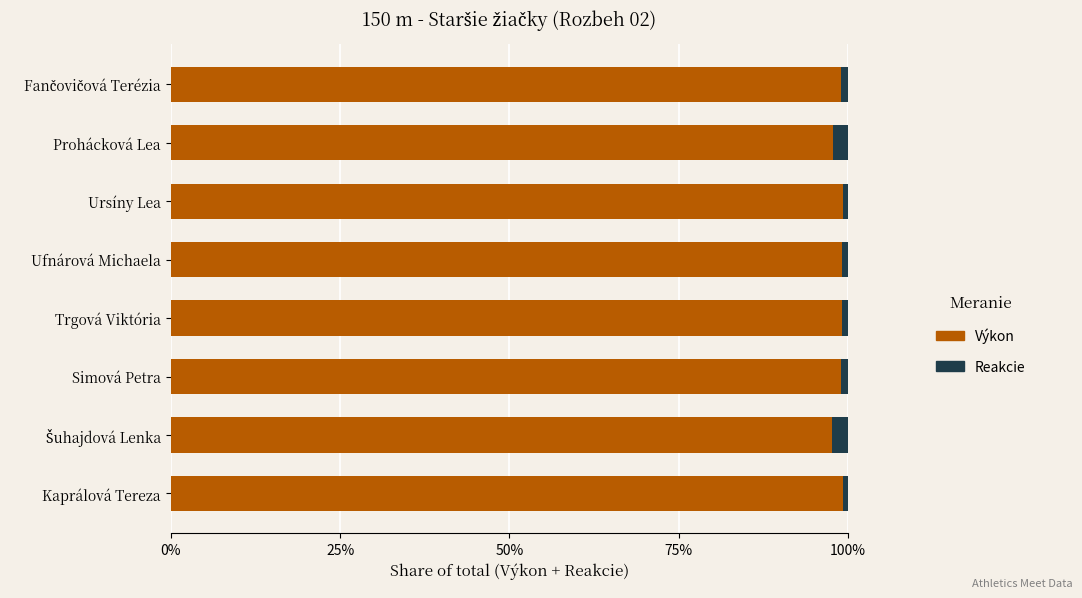

The Výkon series shows 31.0 at Ufnárová Michaela. True or false?

False